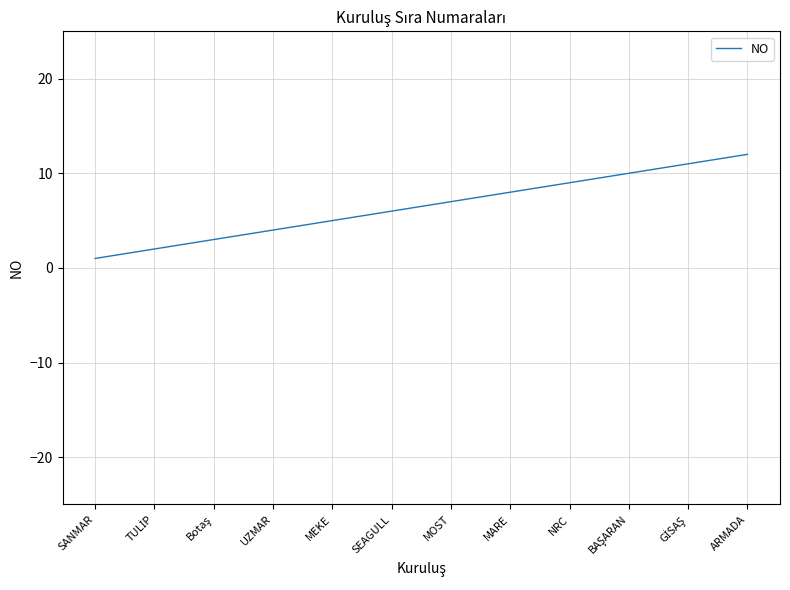

At which category does the chart reach its minimum across all series?

SANMAR